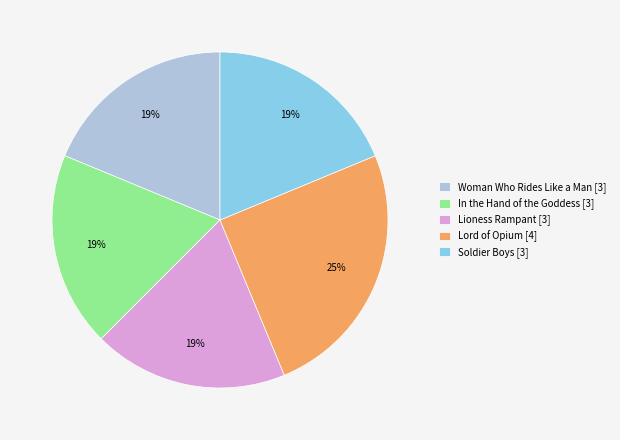

What percentage is the Woman Who Rides Like a Man [3] slice, to the nearest percent?

19%